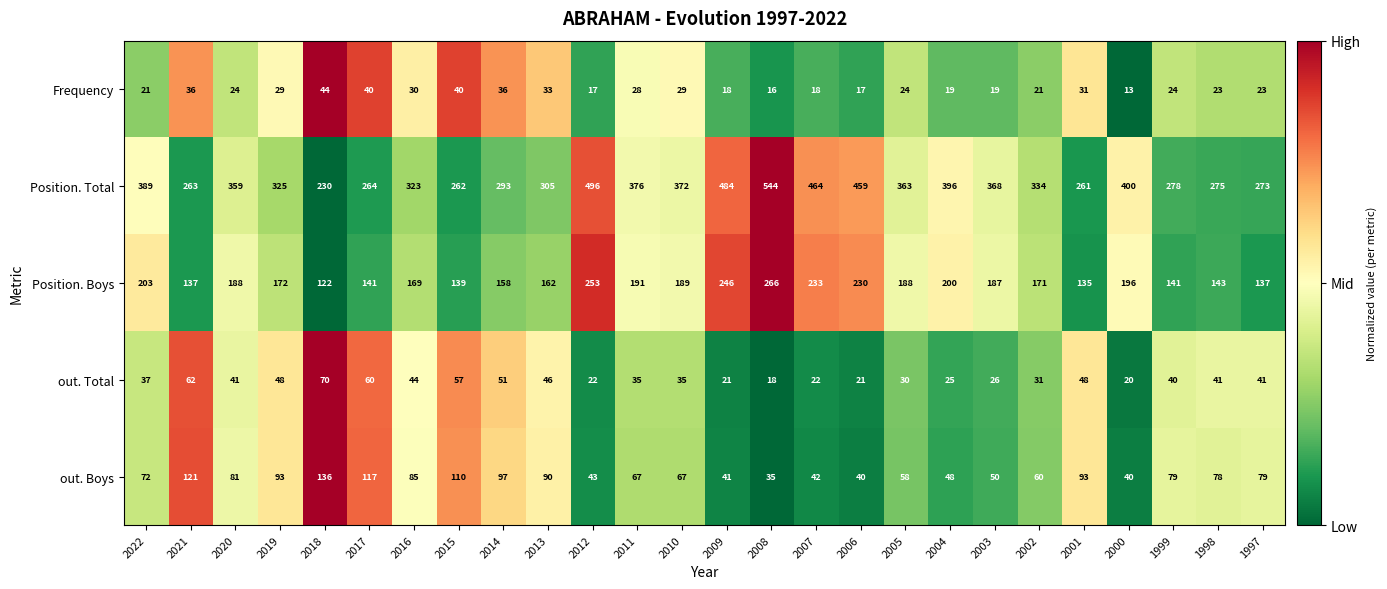

True or false: out. Total has a value of 36 at 2007.

False